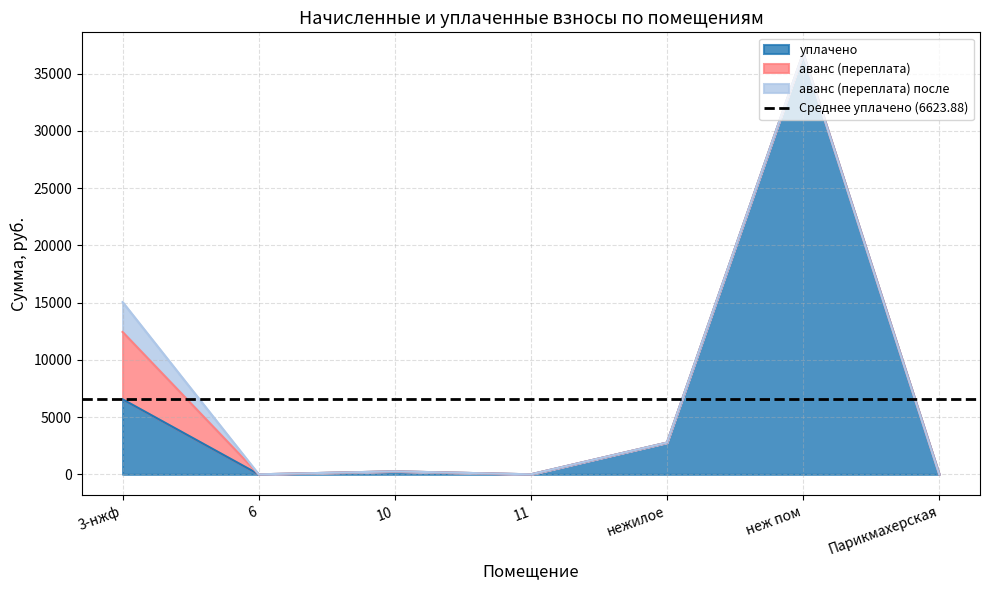

Is it true that уплачено equals -21165.1 at 11?

False